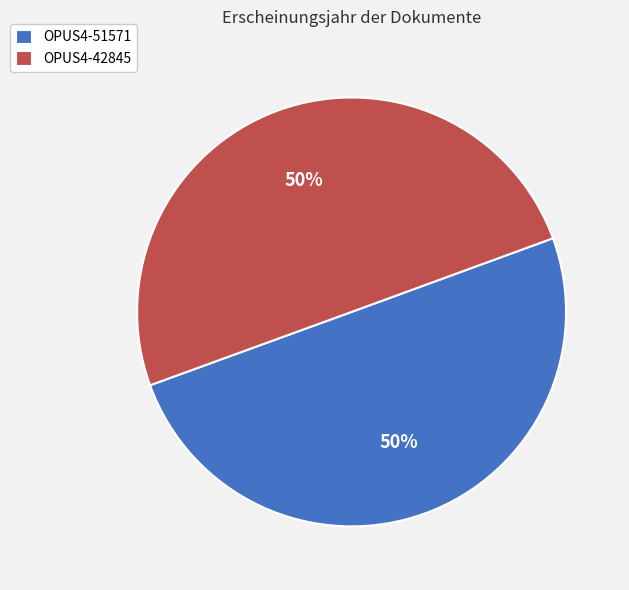

Approximately how many times larger is the value at OPUS4-42845 compared to OPUS4-51571?

1.0